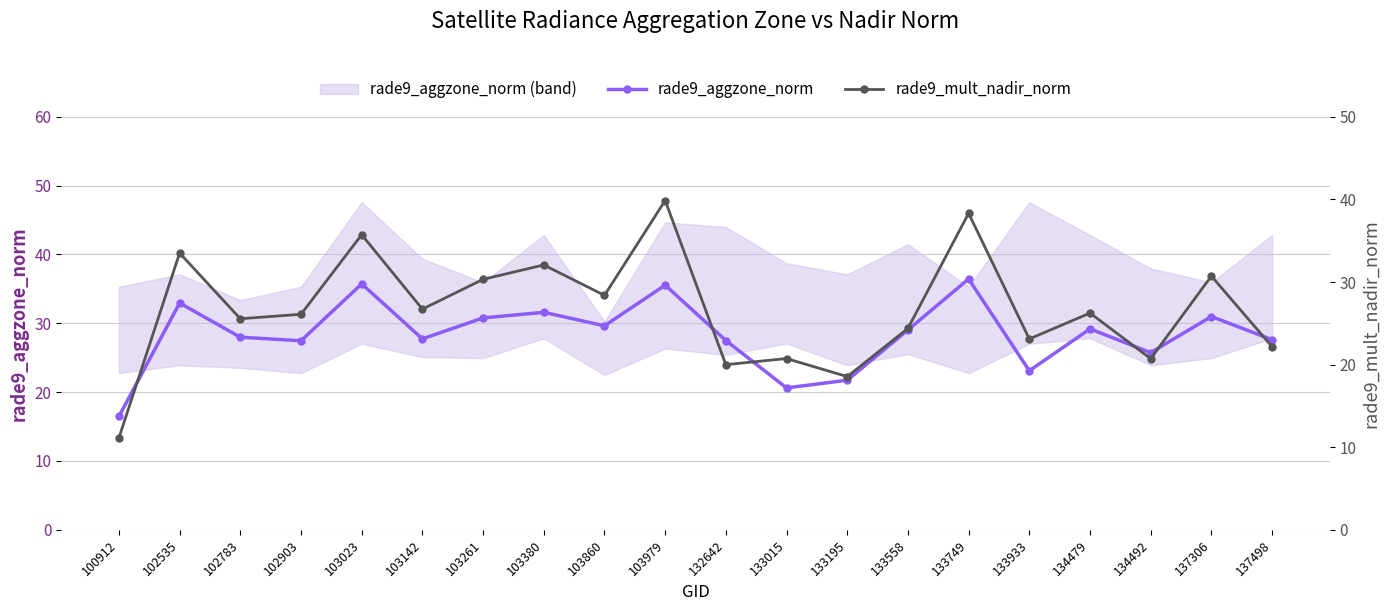

What is the average value of the rade9_mult_nadir_norm series?

26.7